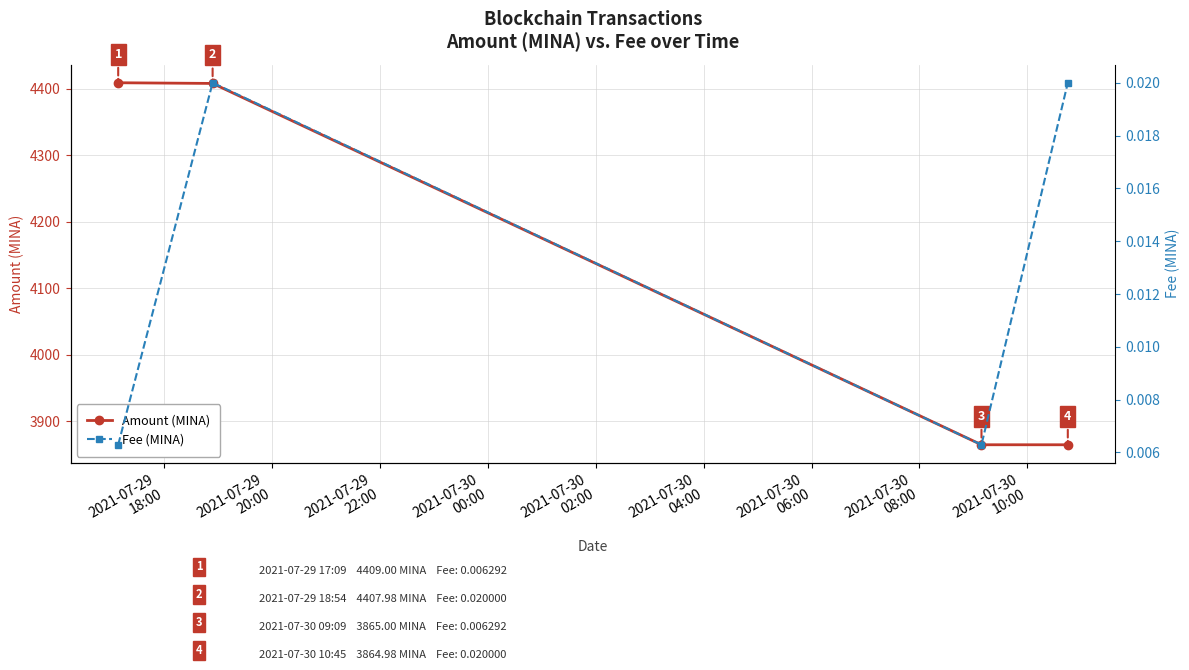

At how many categories does at least one series exceed 223?

4